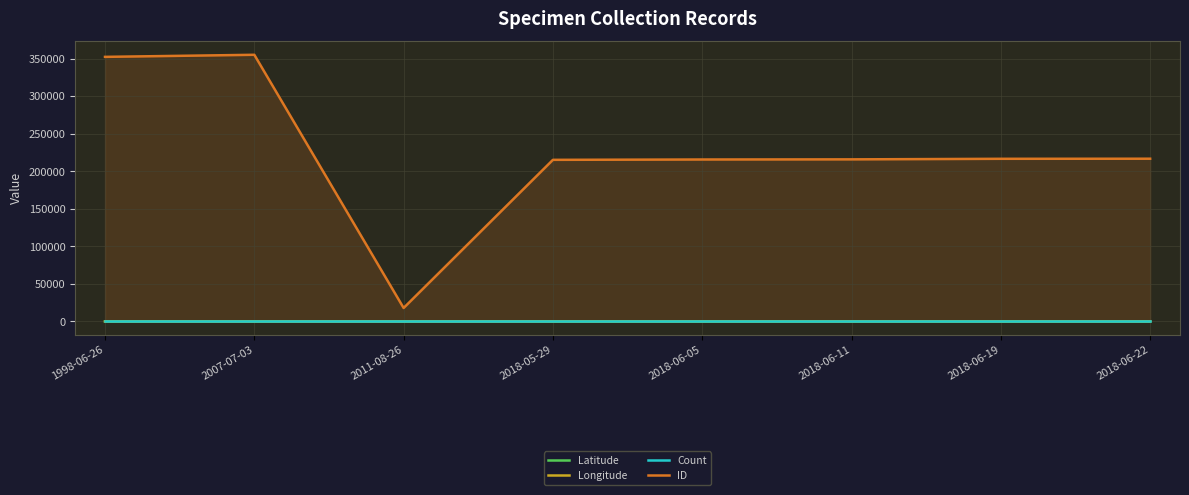

Does the chart display data point markers on the line(s)?

No